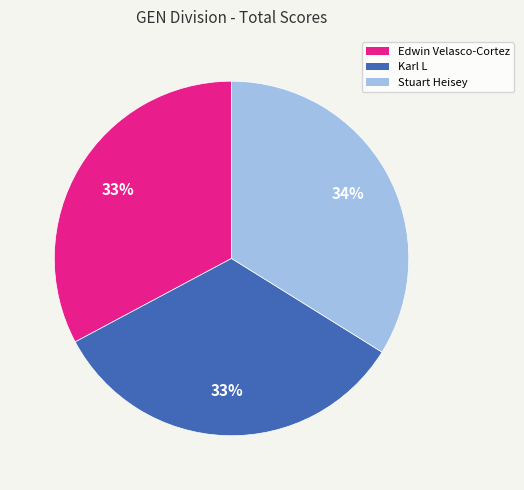

Count the number of slices in the pie.

3